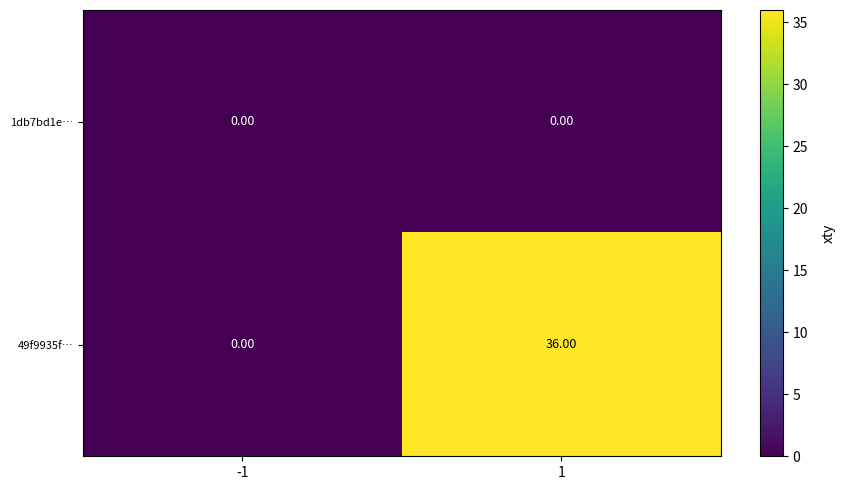

List the series in order of their overall mean, lowest first.

1db7bd1e…, 49f9935f…